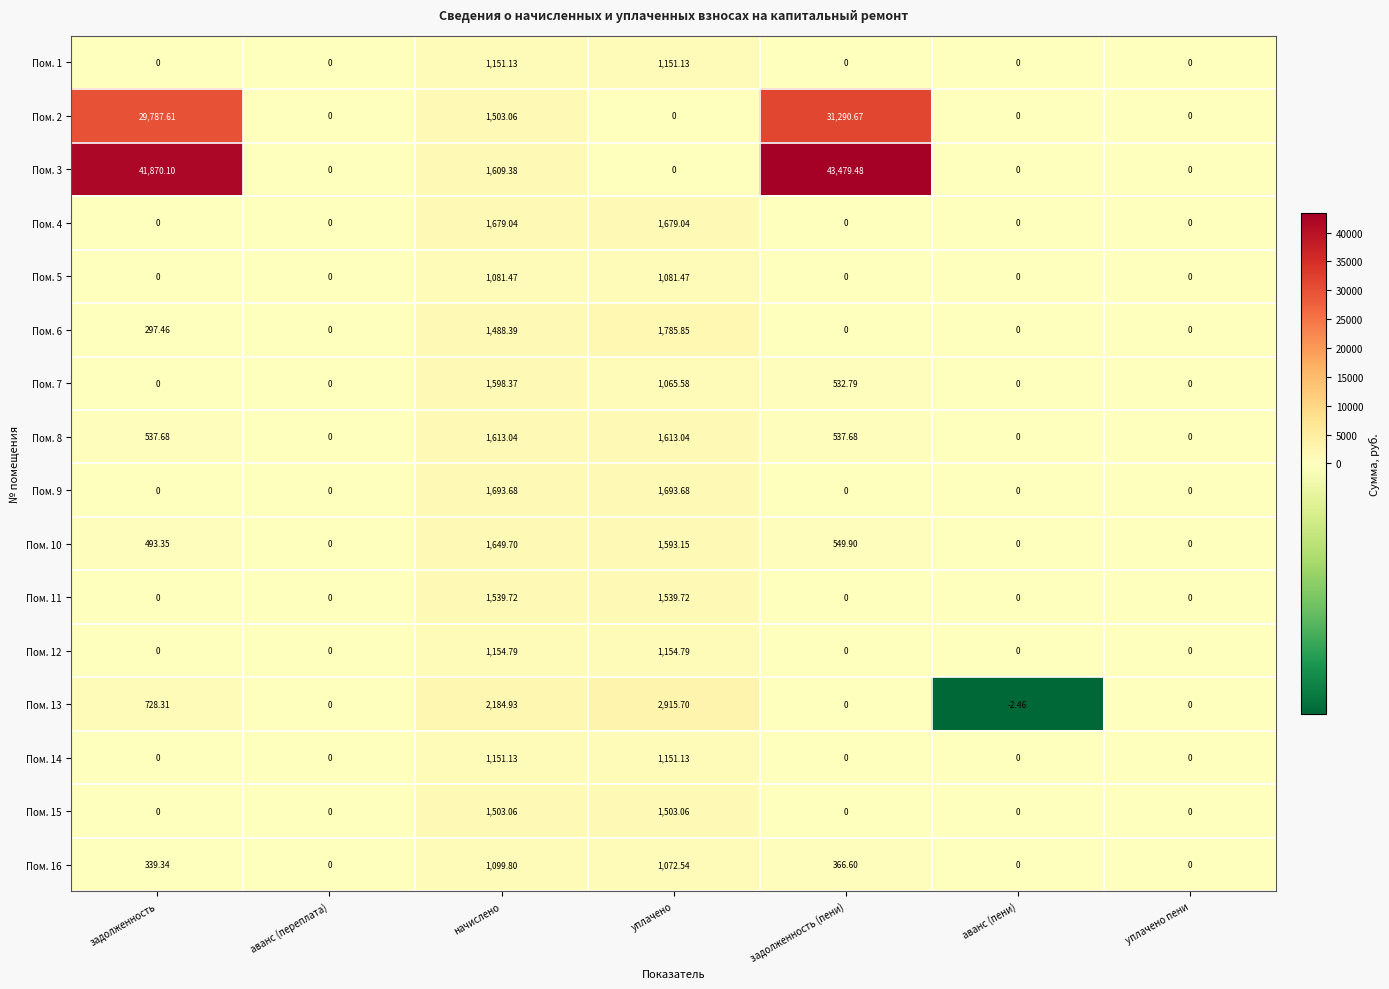

Between начислено and аванс (пени), which series saw the biggest shift?

Пом. 13